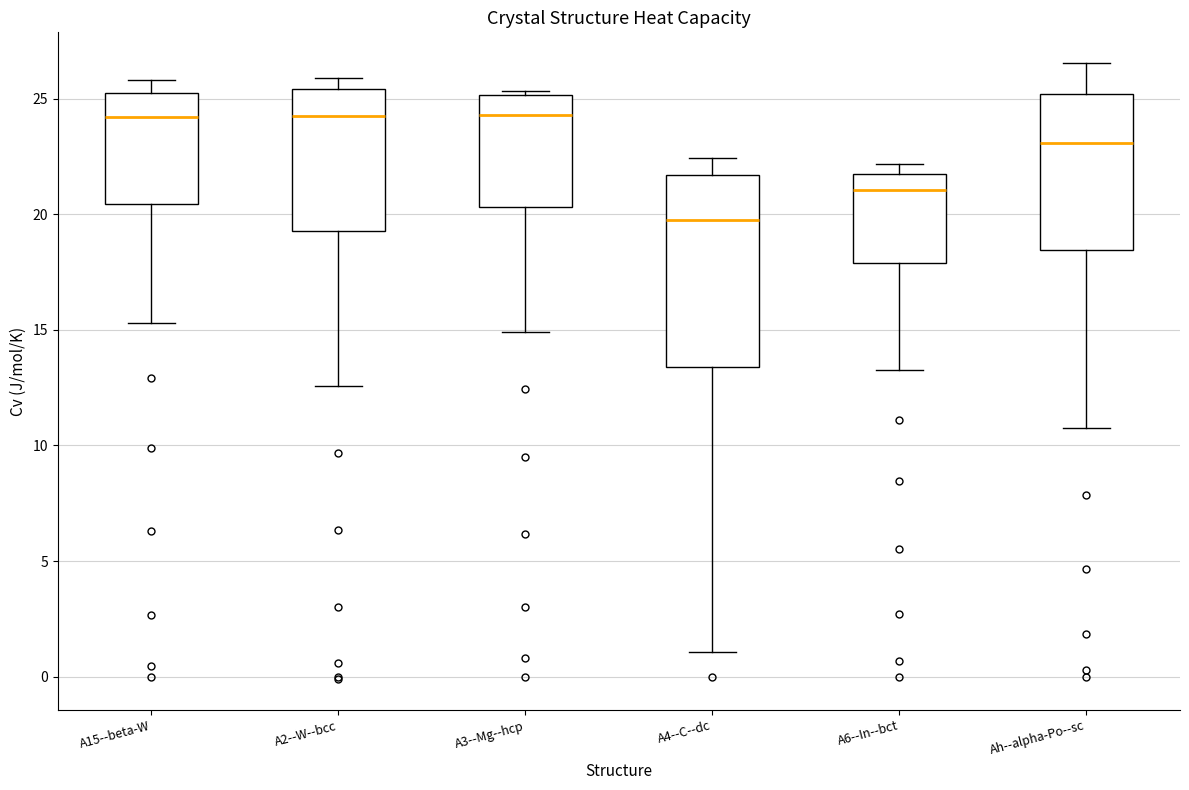

Reading left to right, read every box against the y-axis: the position of its median line, the range the box covers, and the ends of its whiskers. The values are not printed on the chart, so give them approximately, as read against the axis.

A15--beta-W: median 24.0, box 20.5 to 25.0, whiskers 15.5 to 26.0
A2--W--bcc: median 24.5, box 19.5 to 25.5, whiskers 12.5 to 26.0
A3--Mg--hcp: median 24.5, box 20.5 to 25.0, whiskers 15.0 to 25.5
A4--C--dc: median 19.5, box 13.5 to 21.5, whiskers 1.0 to 22.5
A6--In--bct: median 21.0, box 18.0 to 21.5, whiskers 13.0 to 22.0
Ah--alpha-Po--sc: median 23.0, box 18.5 to 25.0, whiskers 10.5 to 26.5